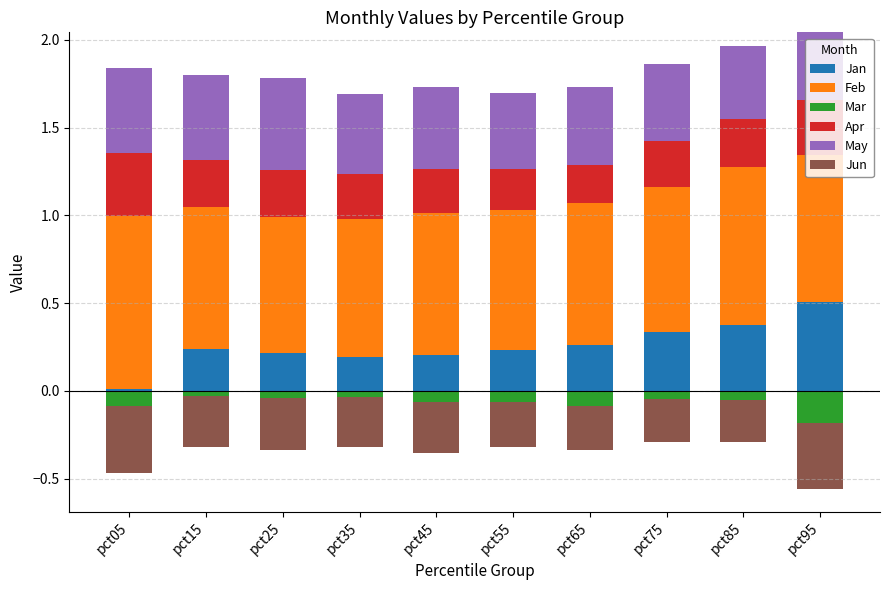

Which series has the largest total across all categories?

Feb